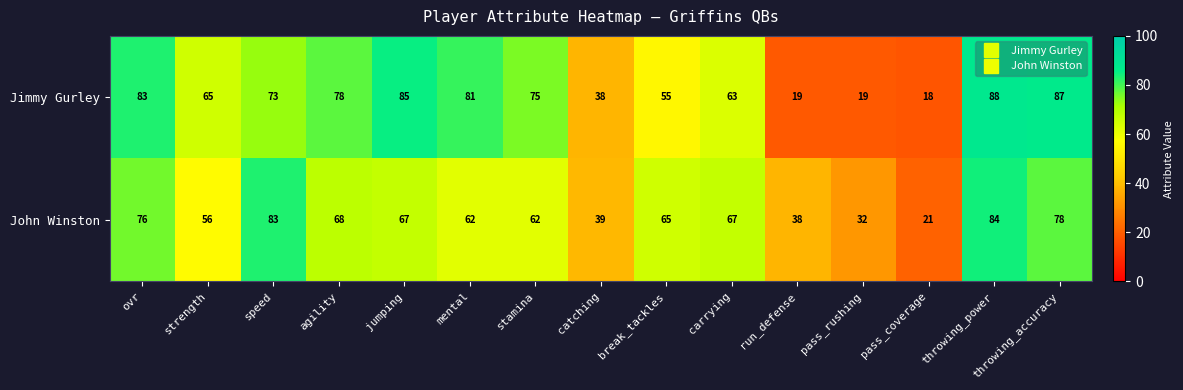

What value does the Jimmy Gurley series have at run_defense?

19